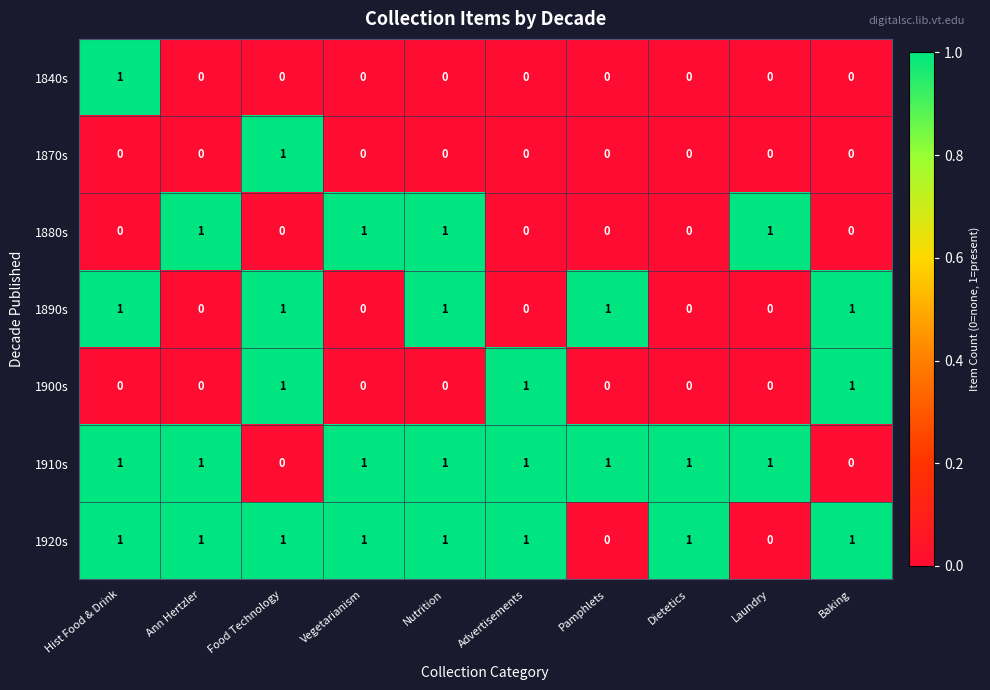

The 1840s series shows 0 at Advertisements. True or false?

True